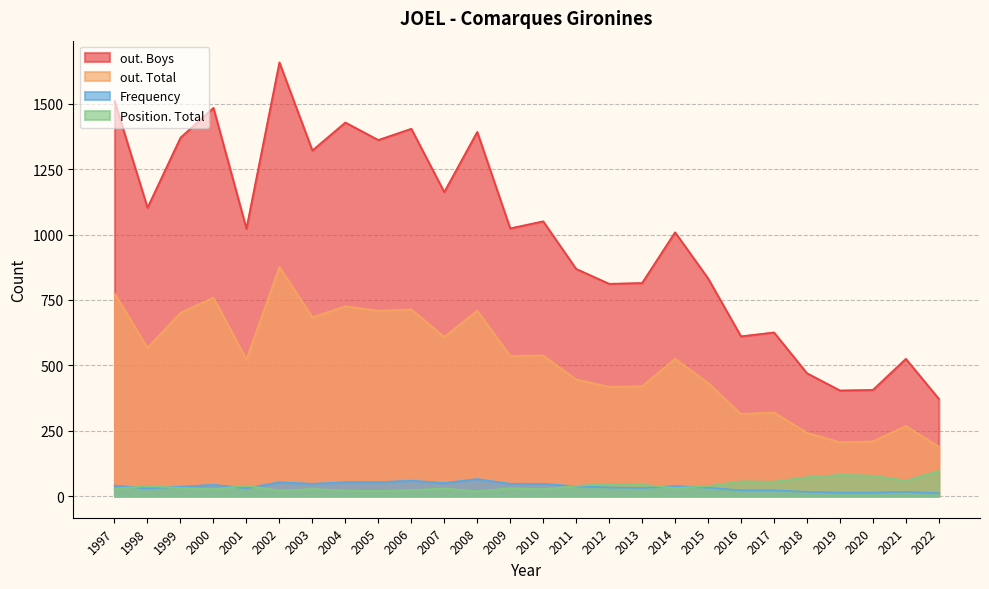

What is the sum of all out. Total values?

13415